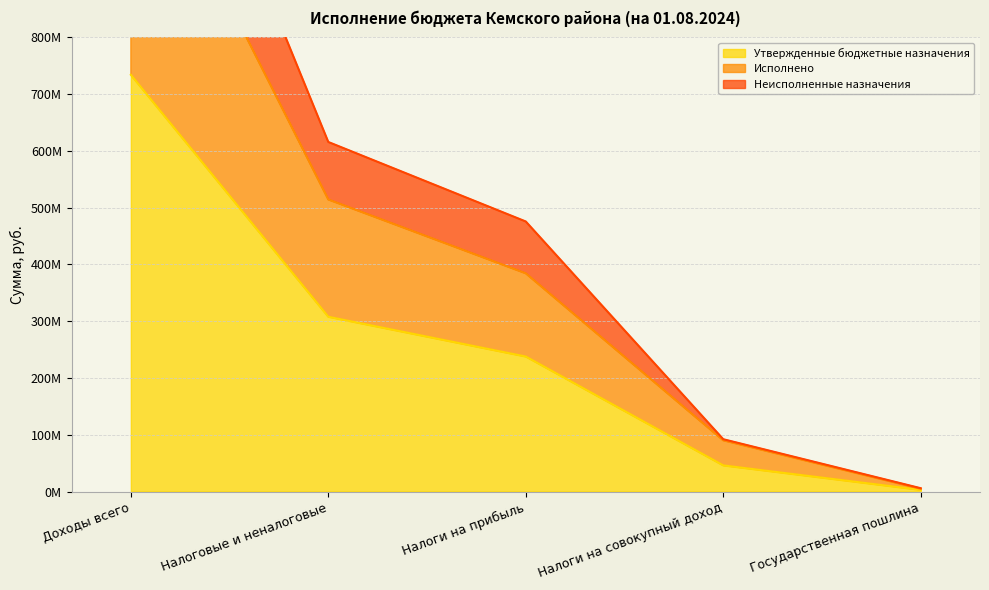

What is the sum of the Неисполненные назначения values at Доходы всего and Налоги на прибыль?

1943907958.6